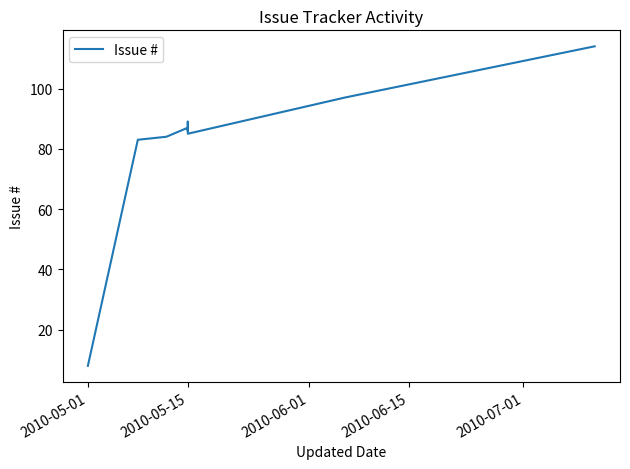

Reading left to right, what are all the values shown in this chart?

8	83	84	87	86	89	85	97	114